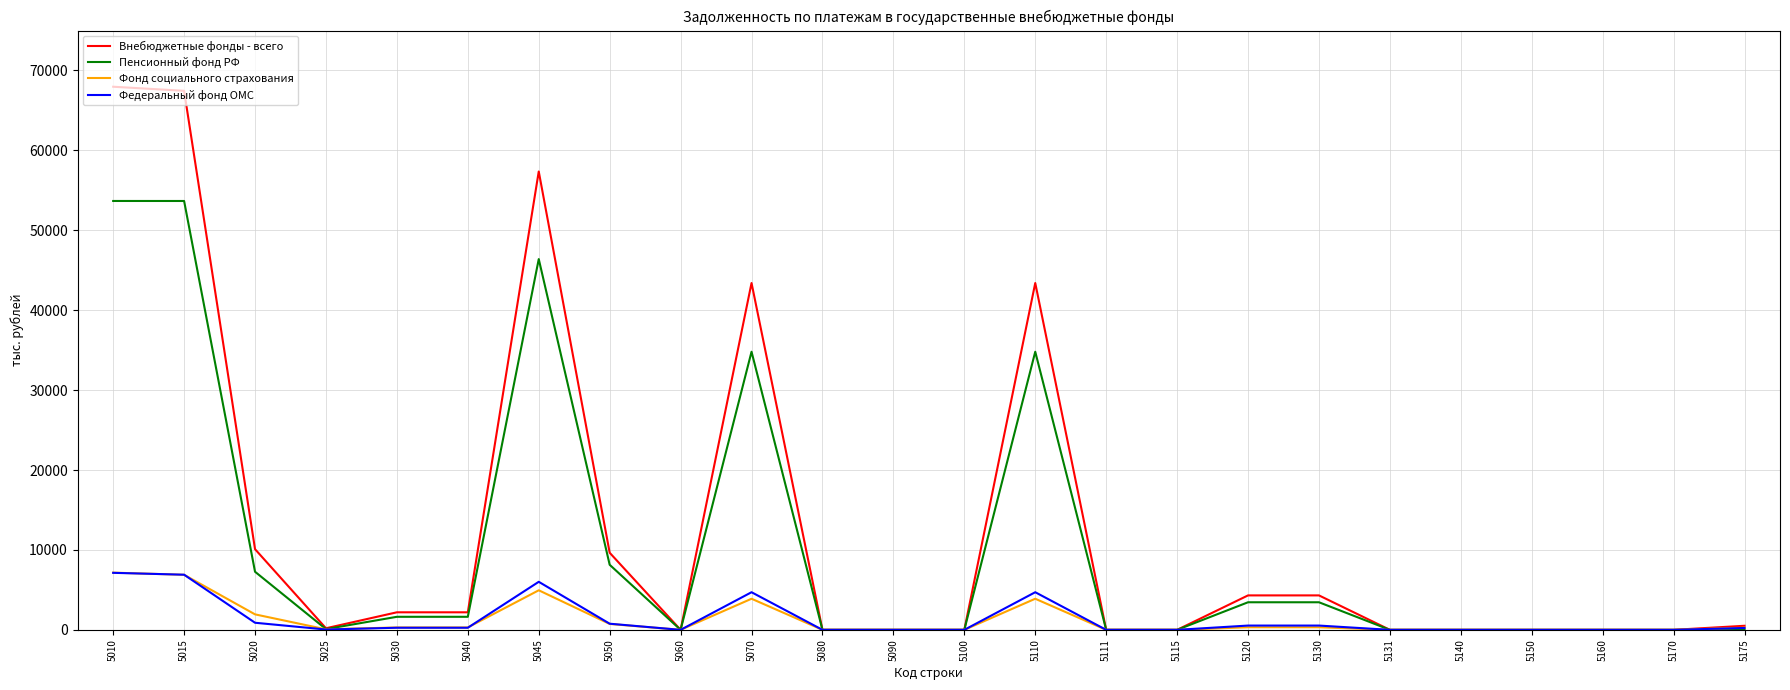

What is the maximum value for Внебюджетные фонды - всего?

67967